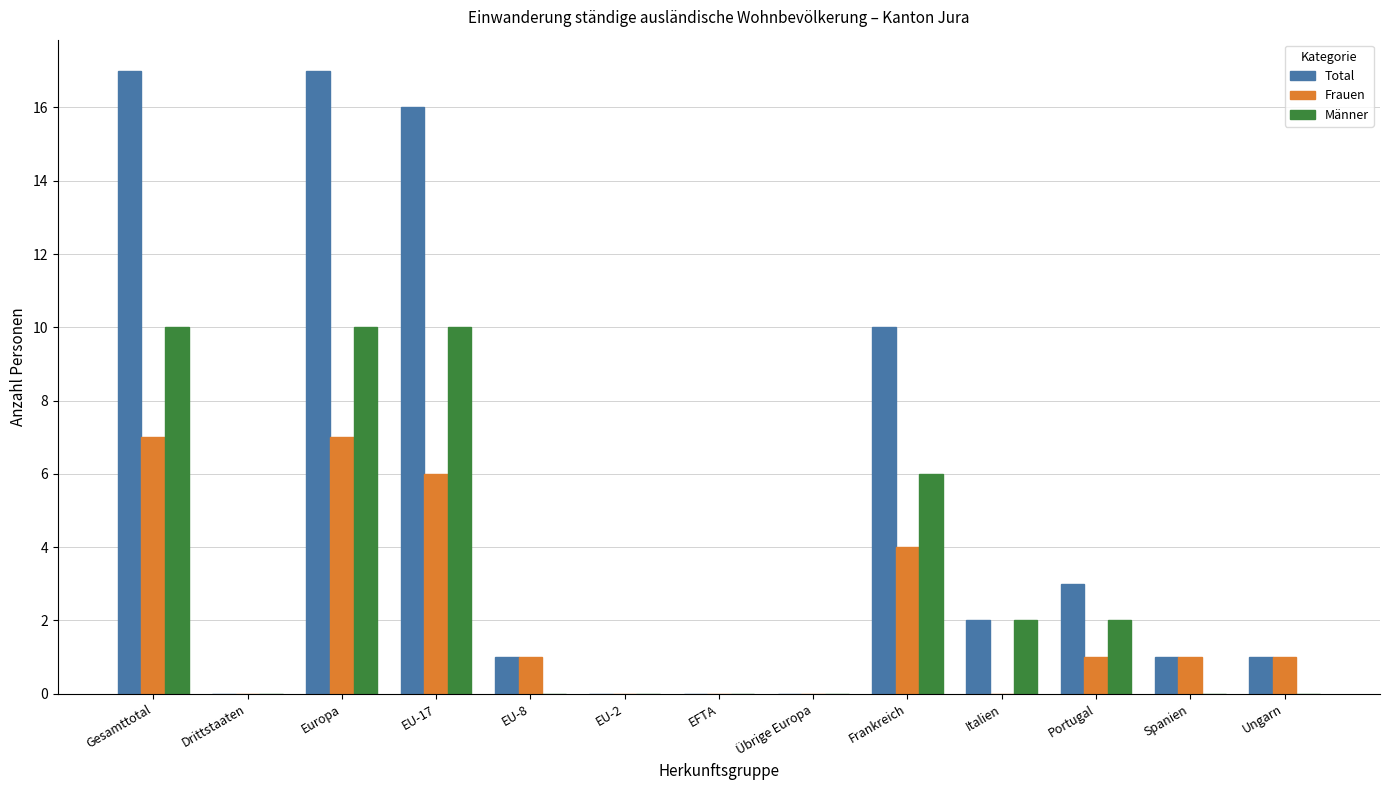

Between Europa and EU-2, which series saw the biggest shift?

Total